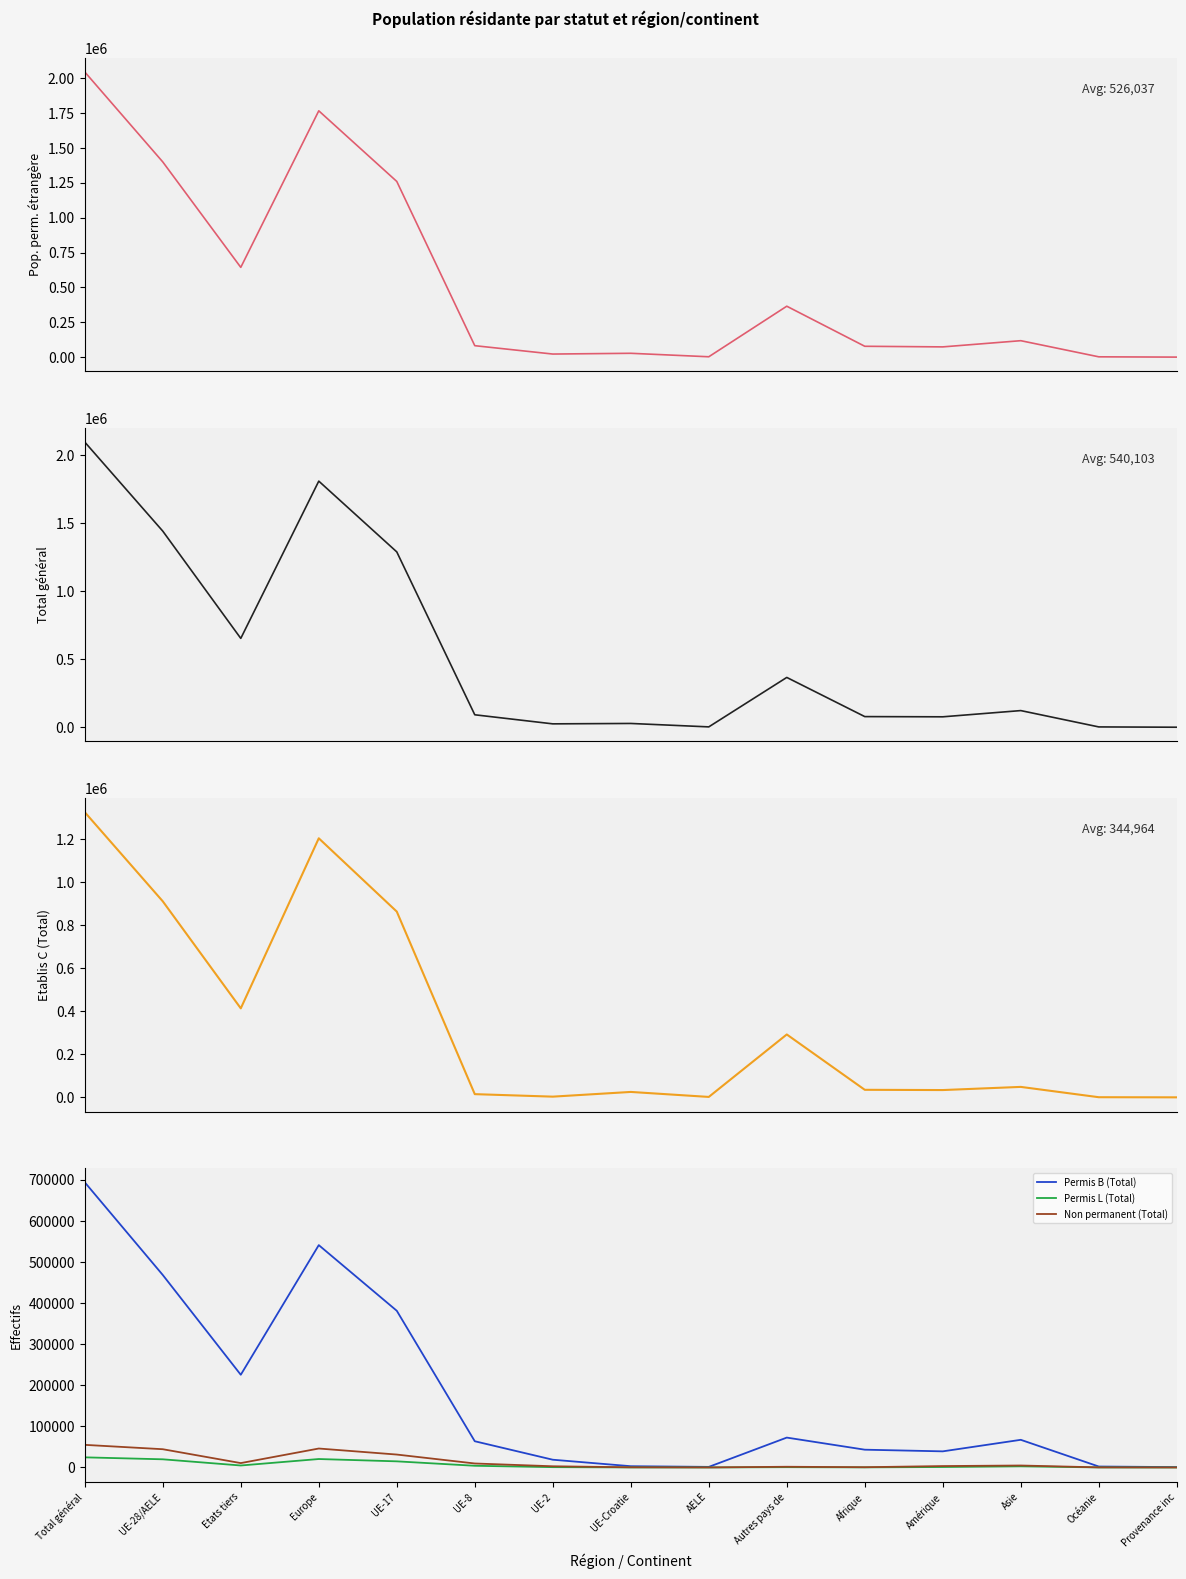

What is the difference between the maximum and minimum values in the Non permanent (Total) series?

54973